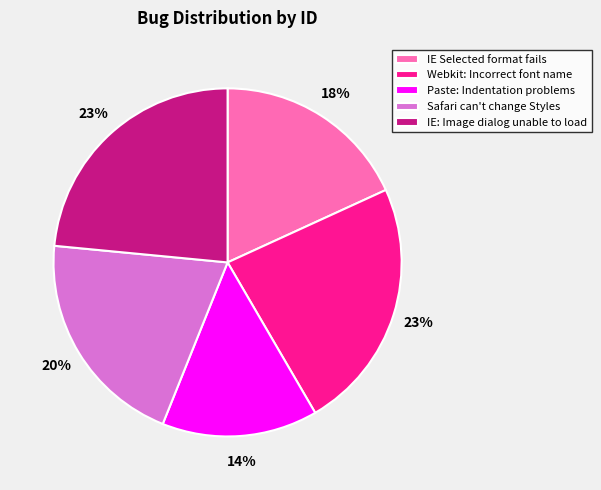

What is the smallest slice in the pie chart?

Paste: Indentation problems